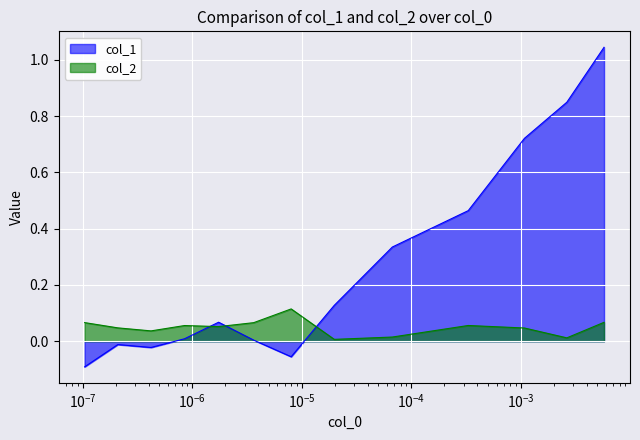

List the series in order of their overall mean, highest first.

col_1, col_2